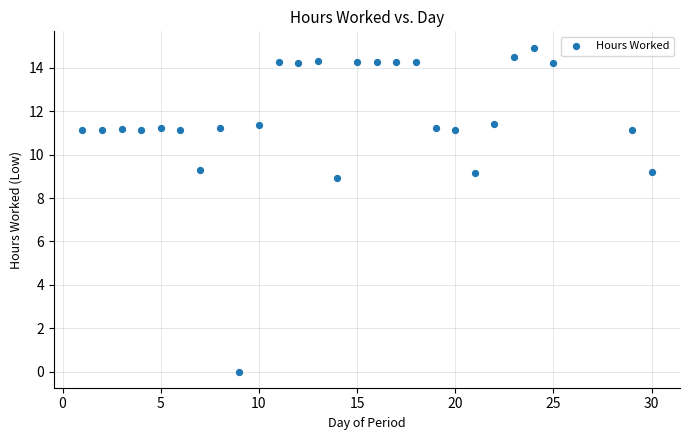

What Y value in the scatter plot is closest to 7?

8.9